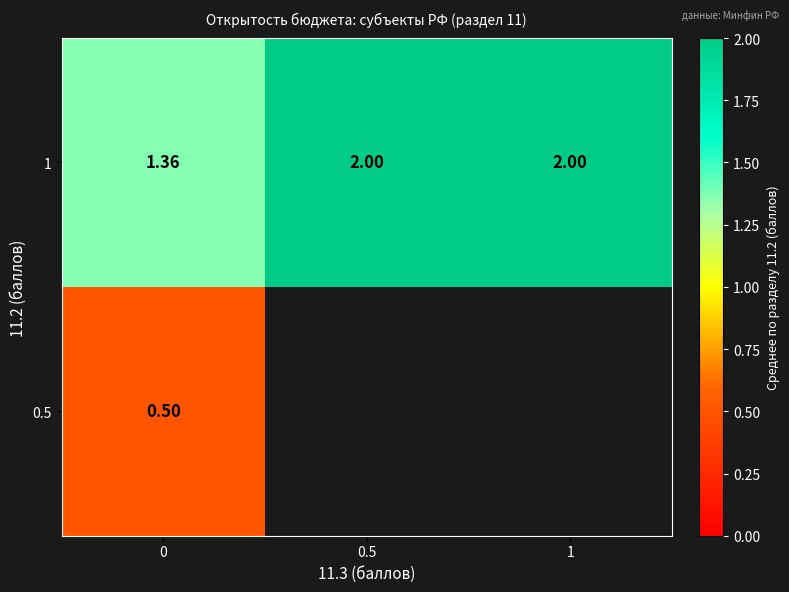

The 0.5 series shows 0.5 at 0. True or false?

True